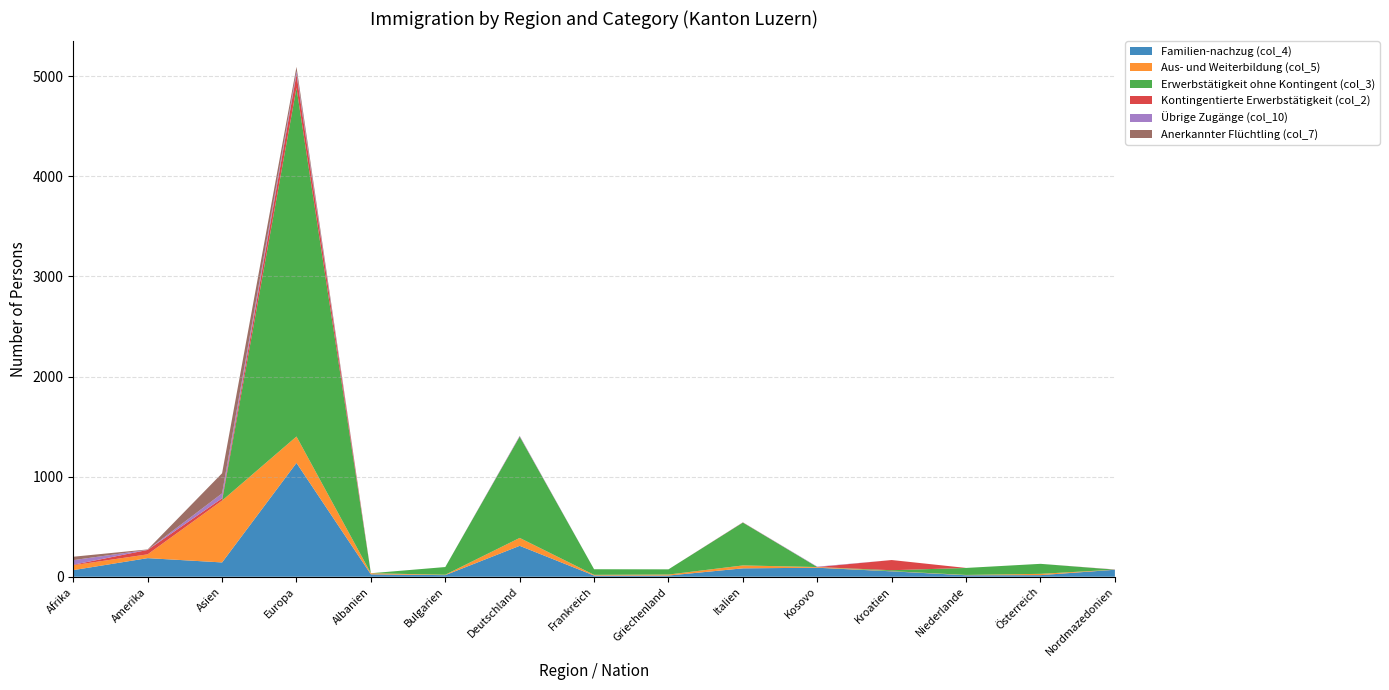

Reading right to left, what are all the values shown in this chart?

Familien-nachzug (col_4): Nordmazedonien=70	Österreich=16	Niederlande=15	Kroatien=54	Kosovo=90	Italien=84	Griechenland=12	Frankreich=12	Deutschland=309	Bulgarien=16	Albanien=24	Europa=1137	Asien=143	Amerika=186	Afrika=66
Aus- und Weiterbildung (col_5): Nordmazedonien=1	Österreich=13	Niederlande=3	Kroatien=2	Kosovo=7	Italien=29	Griechenland=10	Frankreich=7	Deutschland=79	Bulgarien=4	Albanien=11	Europa=264	Asien=618	Amerika=38	Afrika=49
Erwerbstätigkeit ohne Kontingent (col_3): Nordmazedonien=0	Österreich=100	Niederlande=70	Kroatien=9	Kosovo=0	Italien=428	Griechenland=52	Frankreich=56	Deutschland=1012	Bulgarien=77	Albanien=0	Europa=3483	Asien=0	Amerika=0	Afrika=0
Kontingentierte Erwerbstätigkeit (col_2): Nordmazedonien=1	Österreich=0	Niederlande=0	Kroatien=102	Kosovo=0	Italien=2	Griechenland=0	Frankreich=0	Deutschland=2	Bulgarien=0	Albanien=0	Europa=136	Asien=22	Amerika=44	Afrika=5
Übrige Zugänge (col_10): Nordmazedonien=1	Österreich=0	Niederlande=0	Kroatien=0	Kosovo=4	Italien=1	Griechenland=0	Frankreich=0	Deutschland=6	Bulgarien=0	Albanien=0	Europa=31	Asien=50	Amerika=1	Afrika=46
Anerkannter Flüchtling (col_7): Nordmazedonien=0	Österreich=0	Niederlande=0	Kroatien=0	Kosovo=0	Italien=0	Griechenland=0	Frankreich=0	Deutschland=0	Bulgarien=0	Albanien=0	Europa=43	Asien=201	Amerika=4	Afrika=34